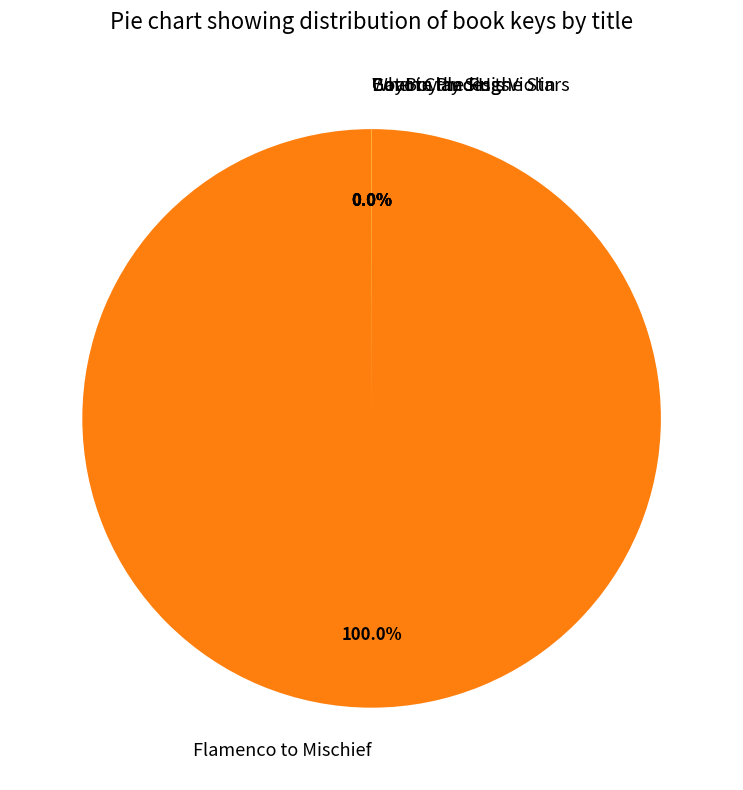

What is the largest slice in the pie chart?

Flamenco to Mischief